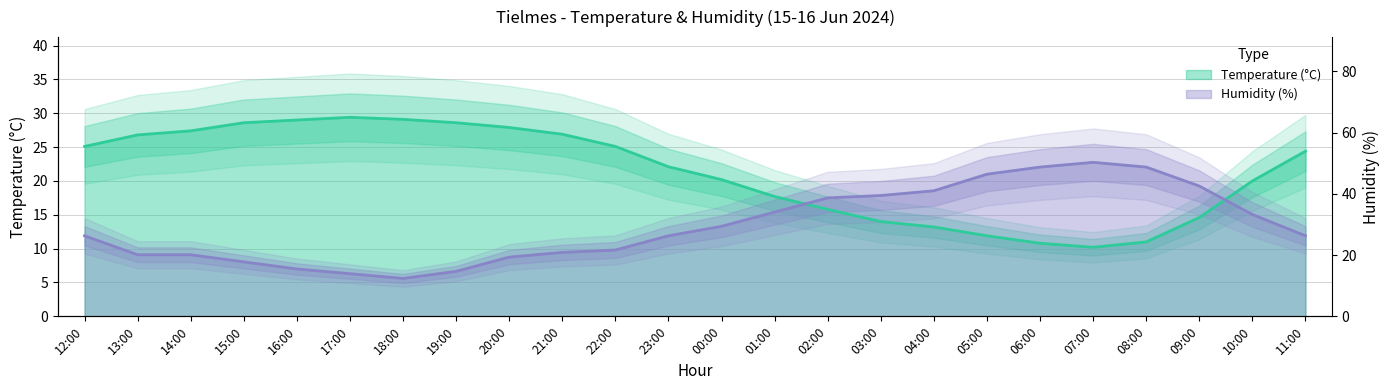

How many intersections are there between Humidity (%) and Temperature (C)?

2